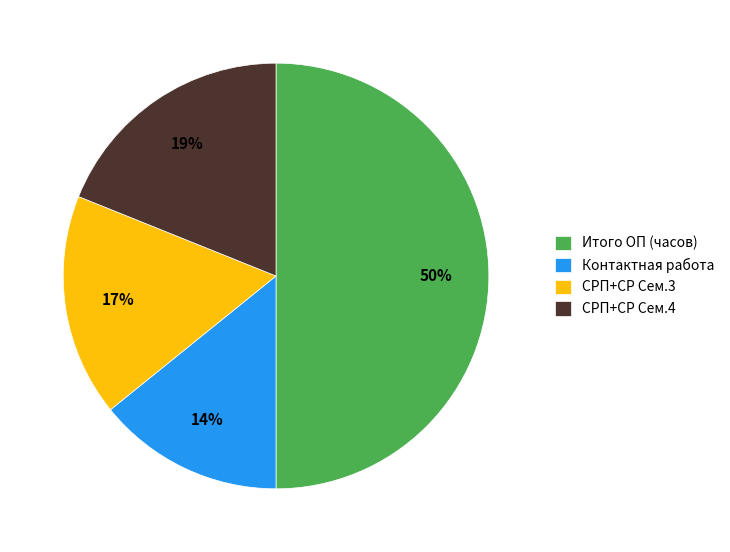

Rank the categories by value from lowest to highest.

Контактная работа, СРП+СР Сем.3, СРП+СР Сем.4, Итого ОП (часов)